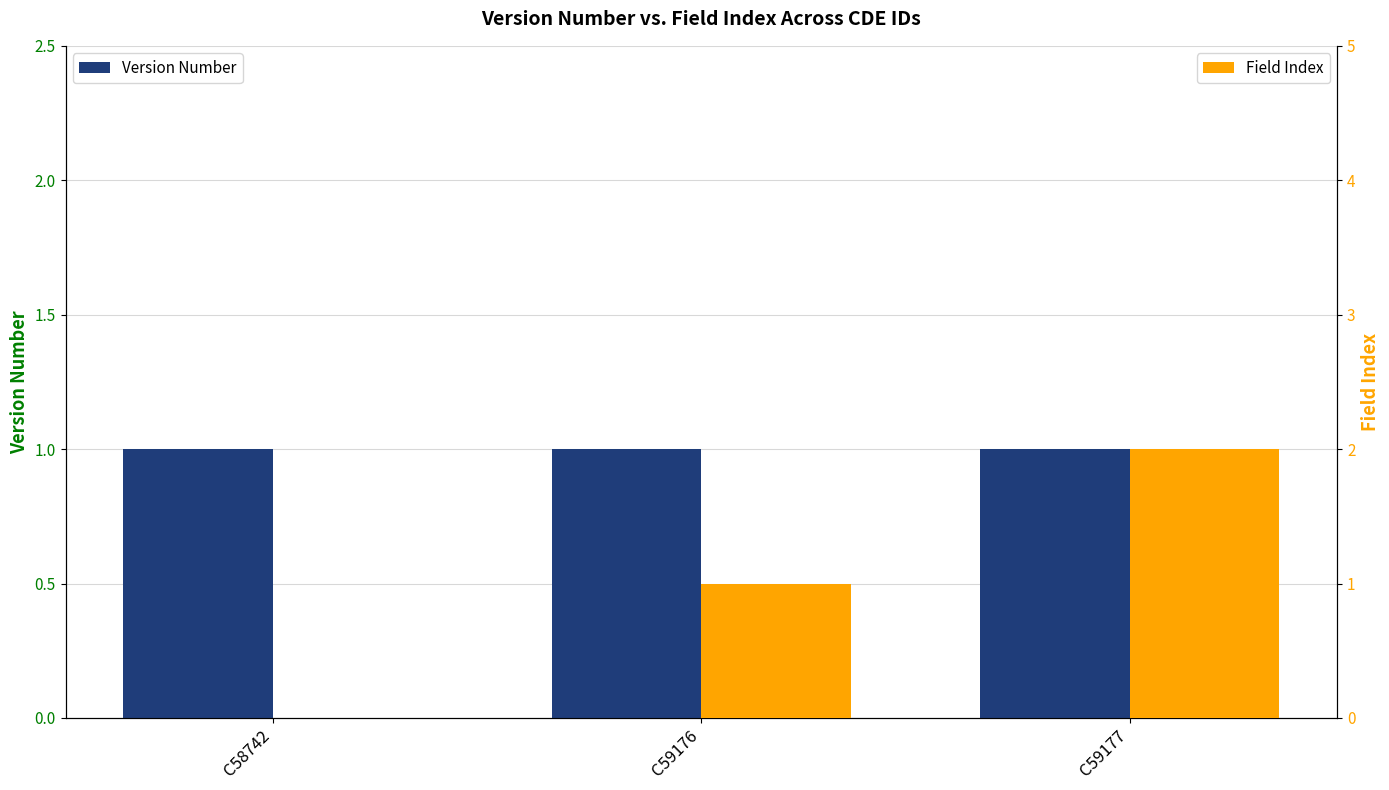

What is the value of the Version Number bar at the 1st from the left?

1